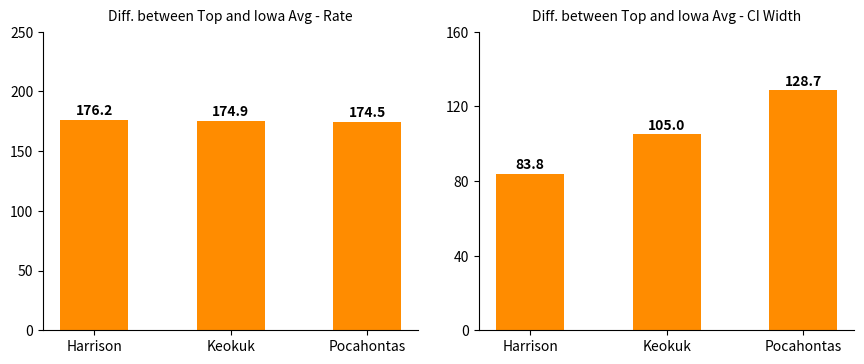

What are all the series names shown in the legend?

Age-Adjusted Rate, CI Width